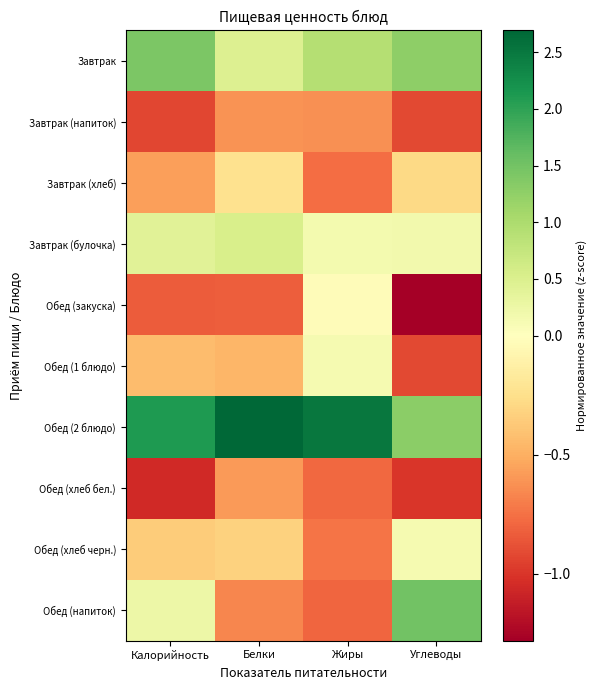

Reading right to left, transcribe all the data shown in this chart.

Завтрак: Углеводы=1.3	Жиры=0.9	Белки=0.5	Калорийность=1.4
Завтрак (напиток): Углеводы=-0.9	Жиры=-0.6	Белки=-0.6	Калорийность=-0.9
Завтрак (хлеб): Углеводы=-0.3	Жиры=-0.8	Белки=-0.2	Калорийность=-0.6
Завтрак (булочка): Углеводы=0.2	Жиры=0.1	Белки=0.5	Калорийность=0.4
Обед (закуска): Углеводы=-1.3	Жиры=-0.0	Белки=-0.8	Калорийность=-0.8
Обед (1 блюдо): Углеводы=-0.9	Жиры=0.1	Белки=-0.5	Калорийность=-0.4
Обед (2 блюдо): Углеводы=1.3	Жиры=2.5	Белки=2.7	Калорийность=2.1
Обед (хлеб бел.): Углеводы=-1.0	Жиры=-0.8	Белки=-0.6	Калорийность=-1.1
Обед (хлеб черн.): Углеводы=0.1	Жиры=-0.7	Белки=-0.3	Калорийность=-0.4
Обед (напиток): Углеводы=1.5	Жиры=-0.8	Белки=-0.7	Калорийность=0.2